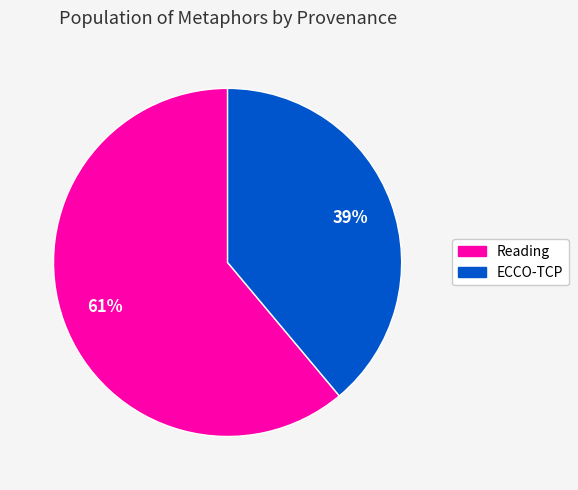

Count the number of slices in the pie.

2